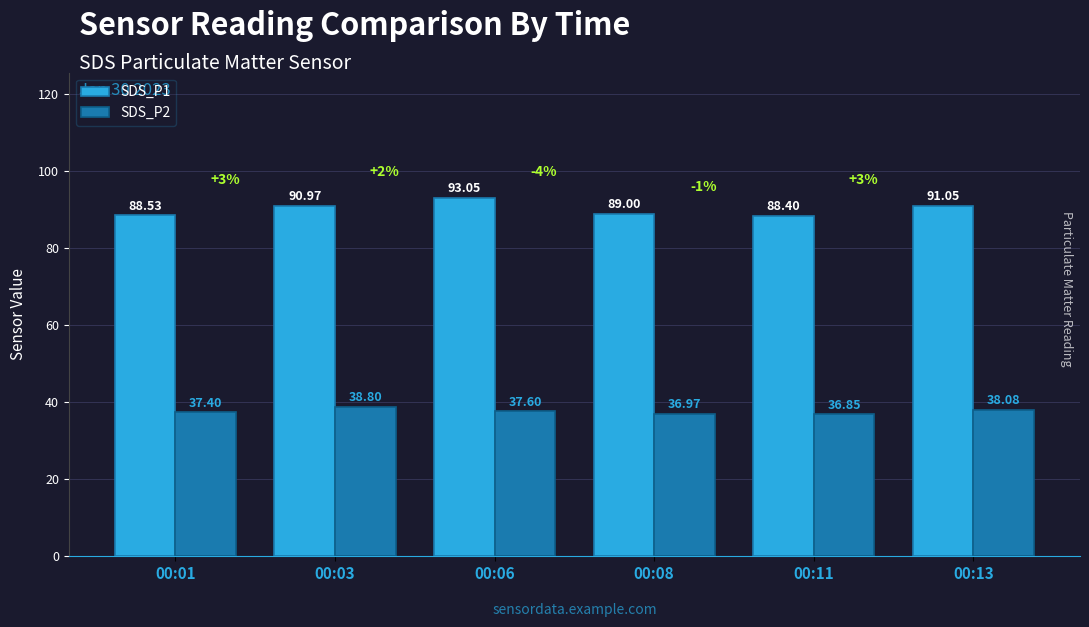

What are all the series names shown in the legend?

SDS_P1, SDS_P2